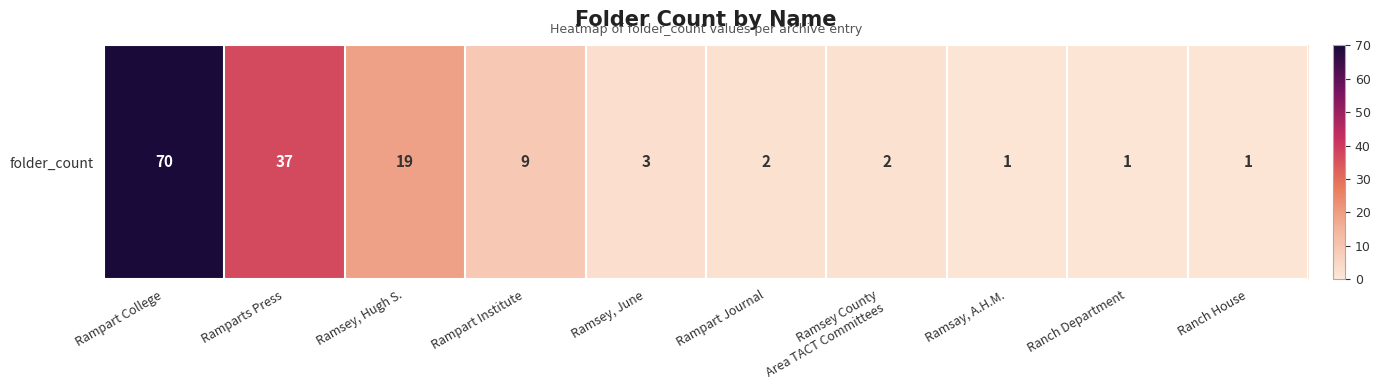

What is the greatest value displayed?

70